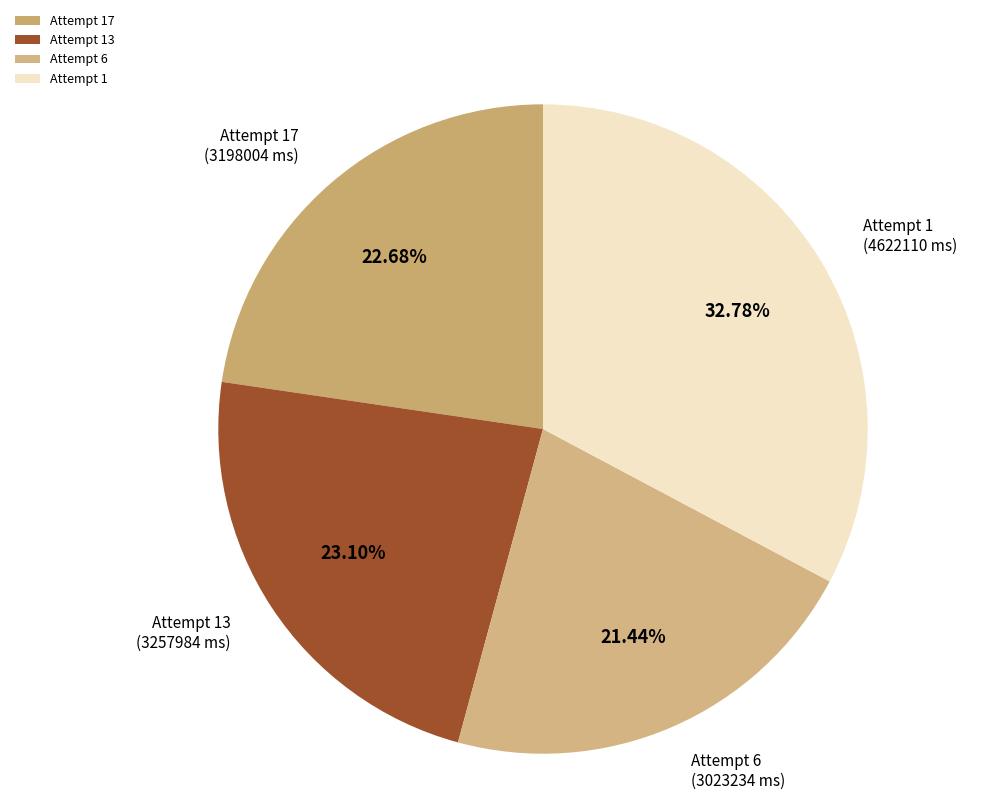

Count the number of slices in the pie.

4